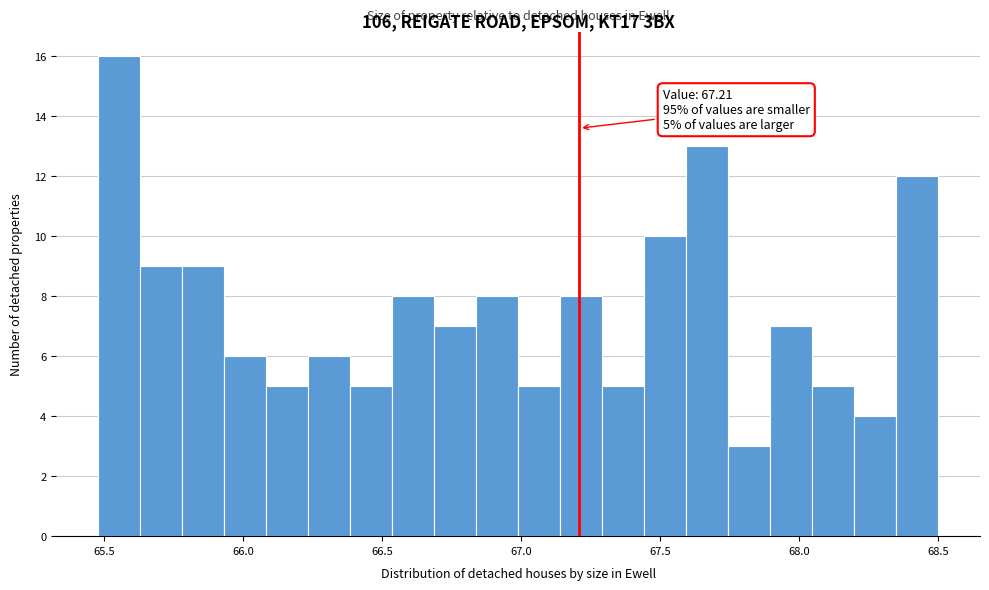

Around what value on the x-axis is the tallest bar? Give the approximate position of its centre, as read against the axis.

65.55